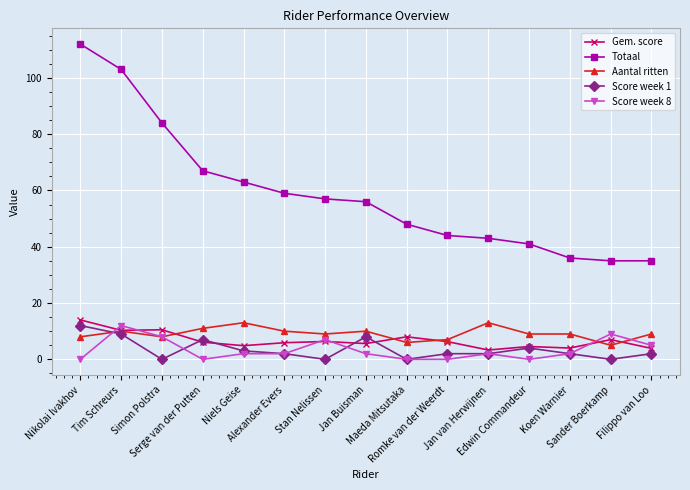

Which series has the largest total across all categories?

Totaal